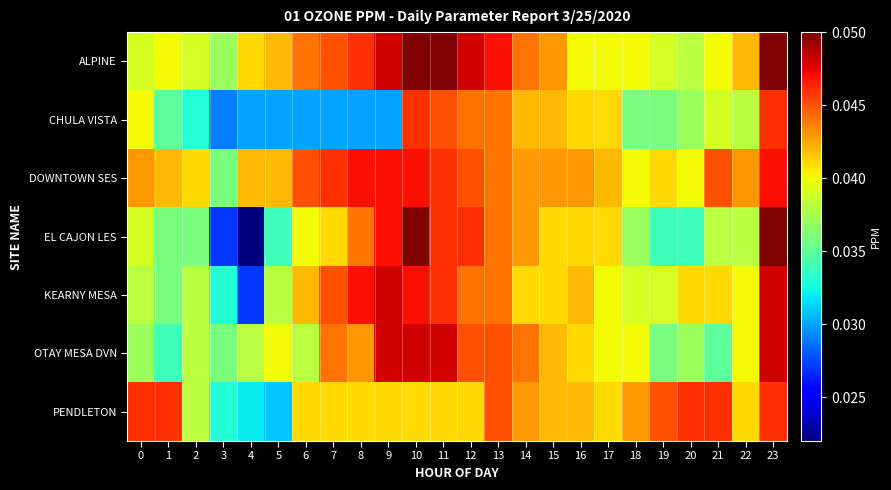

How many series are shown in this chart?

7